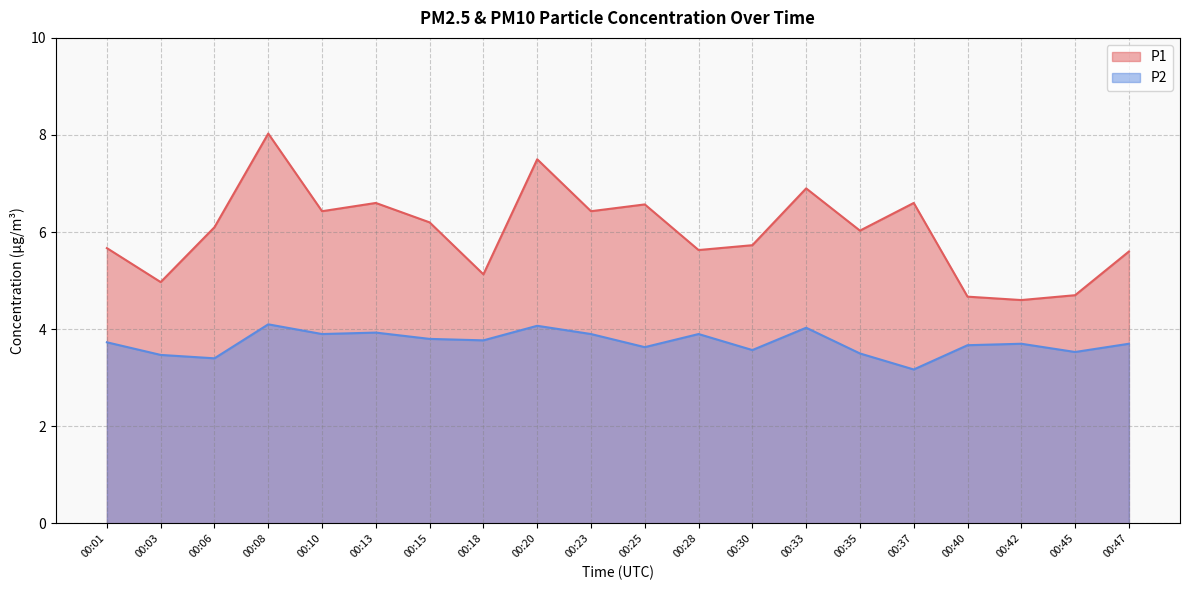

List the labels in order of P1 value, largest first.

00:08, 00:20, 00:33, 00:13, 00:37, 00:25, 00:10, 00:23, 00:15, 00:06, 00:35, 00:30, 00:01, 00:28, 00:47, 00:18, 00:03, 00:45, 00:40, 00:42